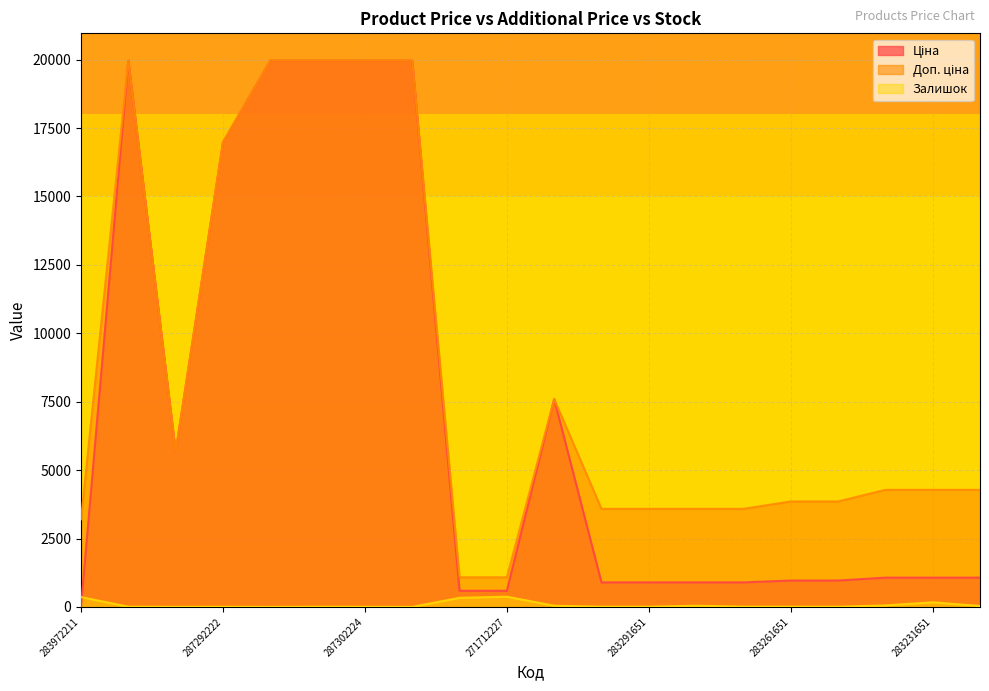

What is the value of the Залишок point at the 15th from the left?

9.0